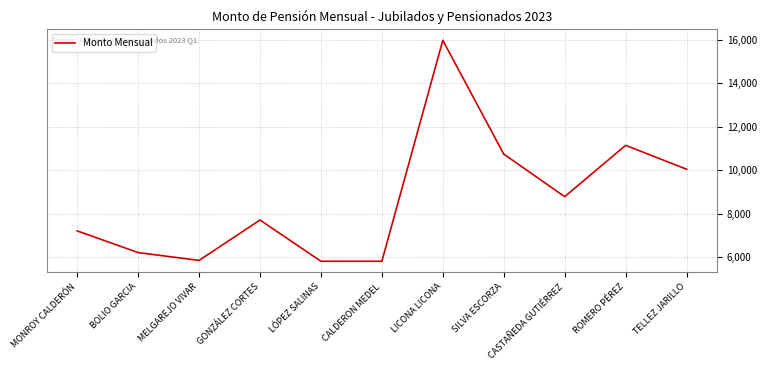

Which has a higher value, CASTAÑEDA GUTIÉRREZ or BOLIO GARCIA?

CASTAÑEDA GUTIÉRREZ